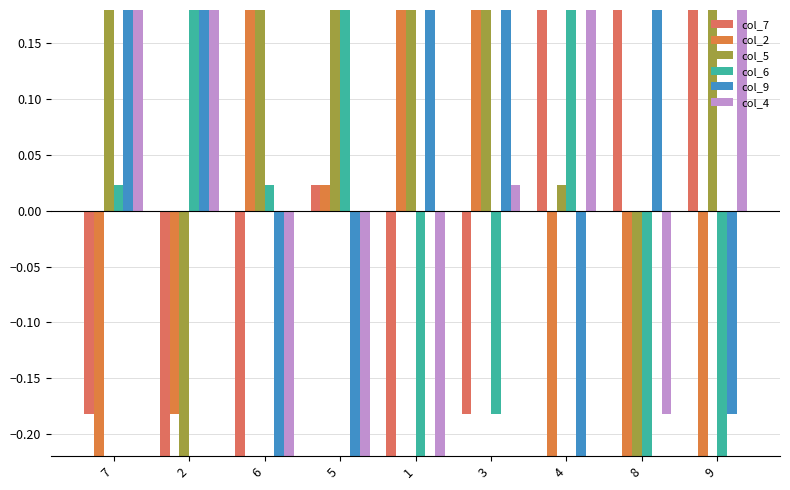

Rank the series by their maximum value, from lowest to highest.

col_7, col_2, col_5, col_6, col_9, col_4